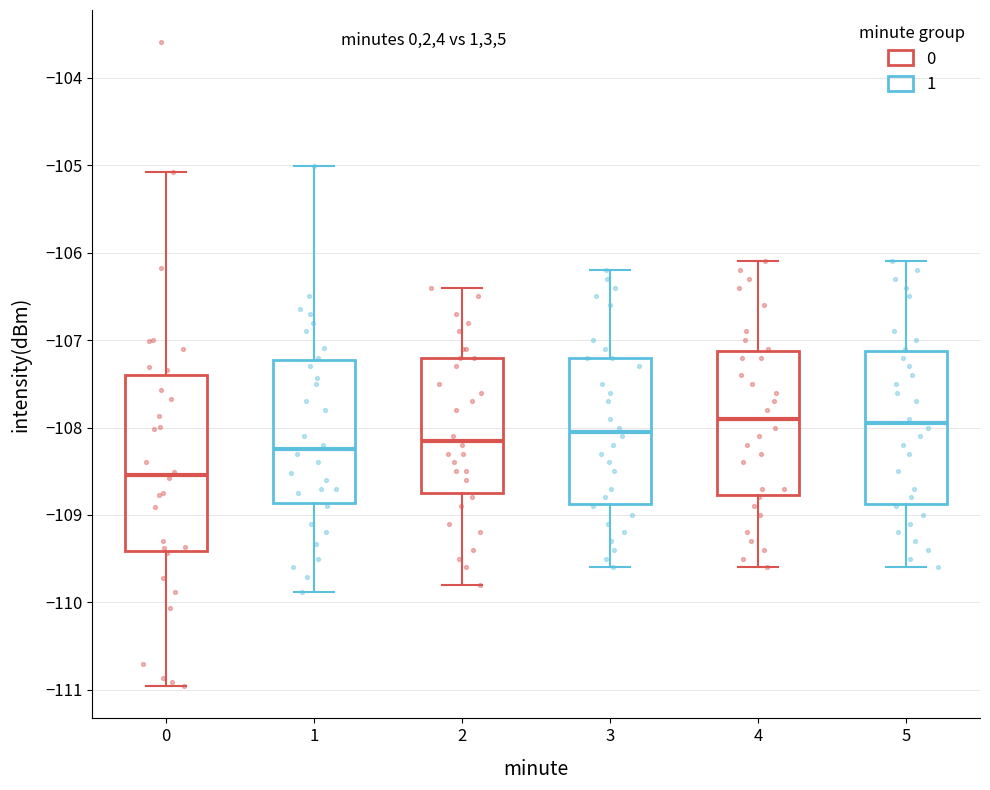

Reading left to right, read every box against the y-axis: the position of its median line, the range the box covers, and the ends of its whiskers. The values are not printed on the chart, so give them approximately, as read against the axis.

0: median -108.5, box -109.4 to -107.4, whiskers -111.0 to -105.1
1: median -108.2, box -108.9 to -107.2, whiskers -109.9 to -105.0
2: median -108.1, box -108.7 to -107.2, whiskers -109.8 to -106.4
3: median -108.0, box -108.9 to -107.2, whiskers -109.6 to -106.2
4: median -107.9, box -108.8 to -107.1, whiskers -109.6 to -106.1
5: median -107.9, box -108.9 to -107.1, whiskers -109.6 to -106.1